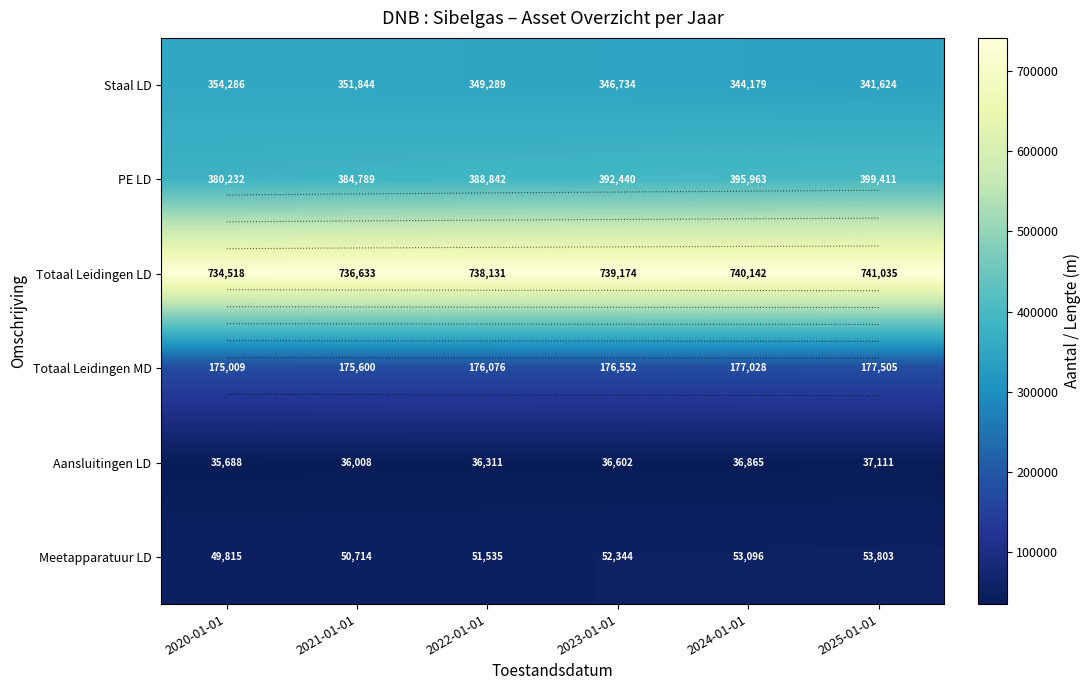

Where is Meetapparatuur LD nearest to the value 51809?

2022-01-01